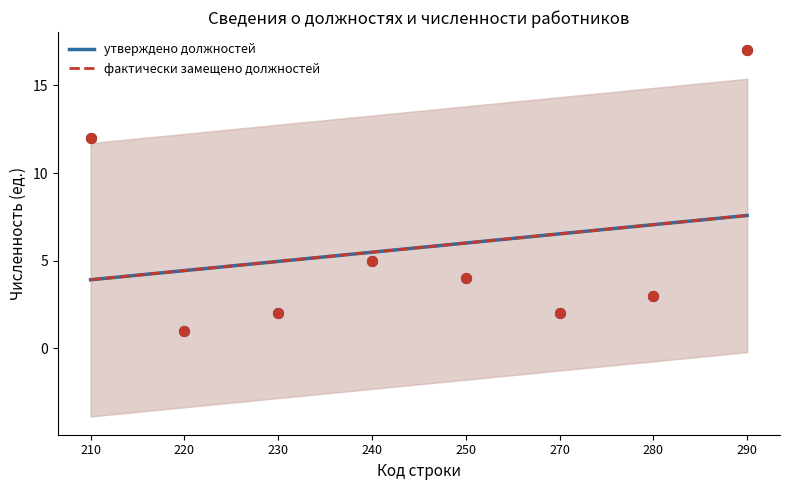

Which series contains the highest Y value?

утверждено должностей